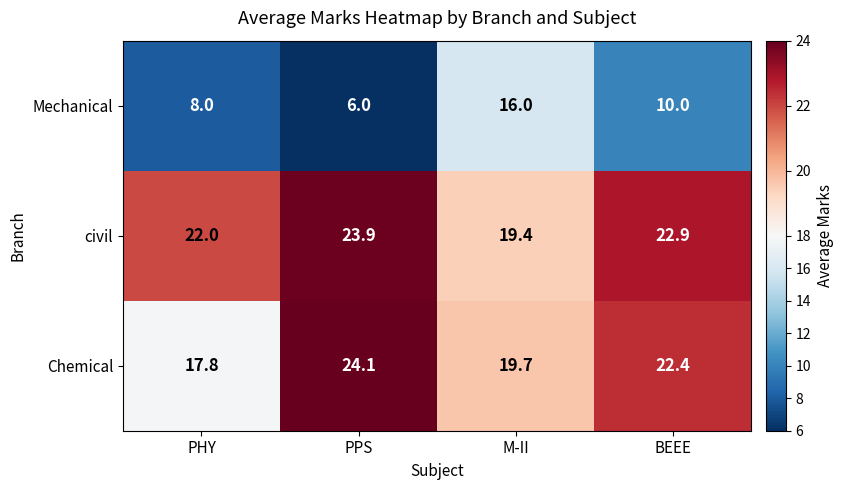

True or false: Mechanical has a value of 8.0 at PHY.

True